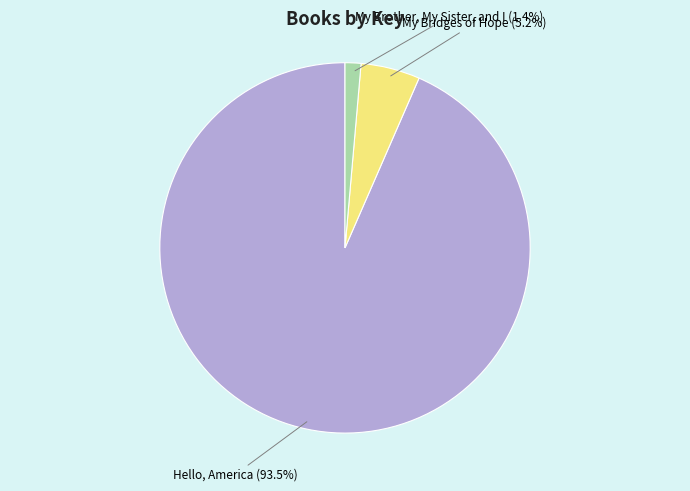

What is the total percentage of Hello, America and My Bridges of Hope?

98.6%